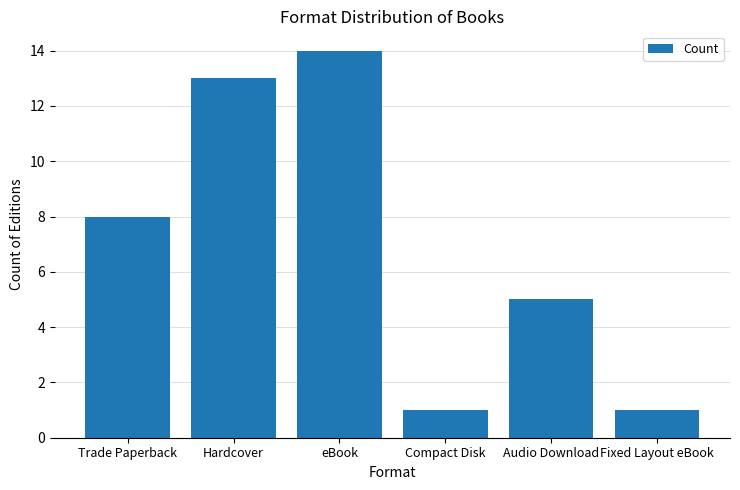

Where is the data nearest to the value 7?

Trade Paperback